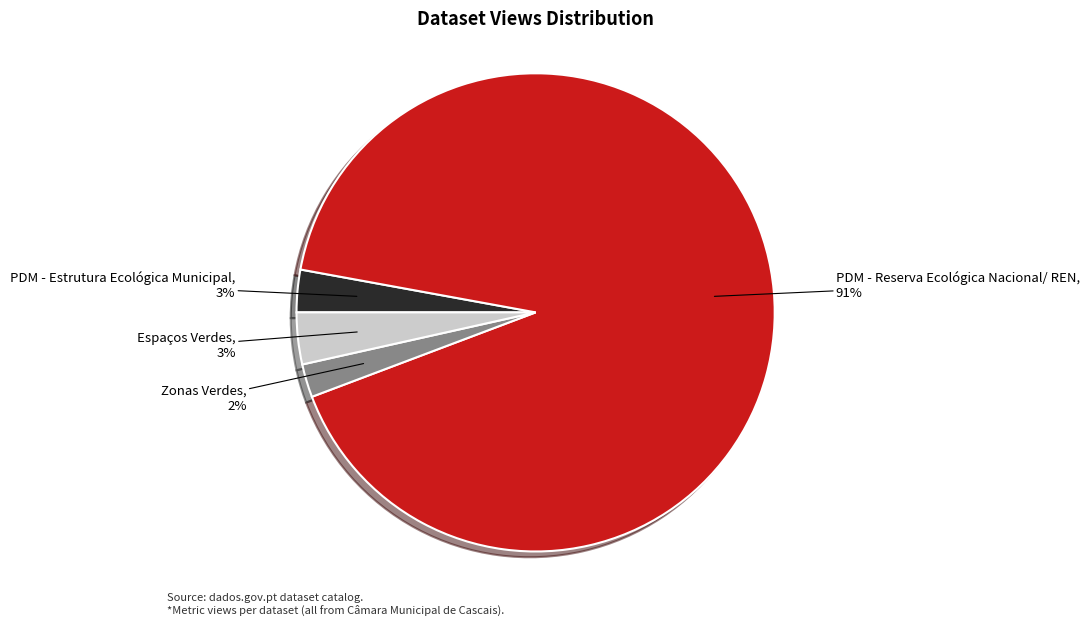

What is the majority slice?

PDM - Reserva Ecológica Nacional/ REN